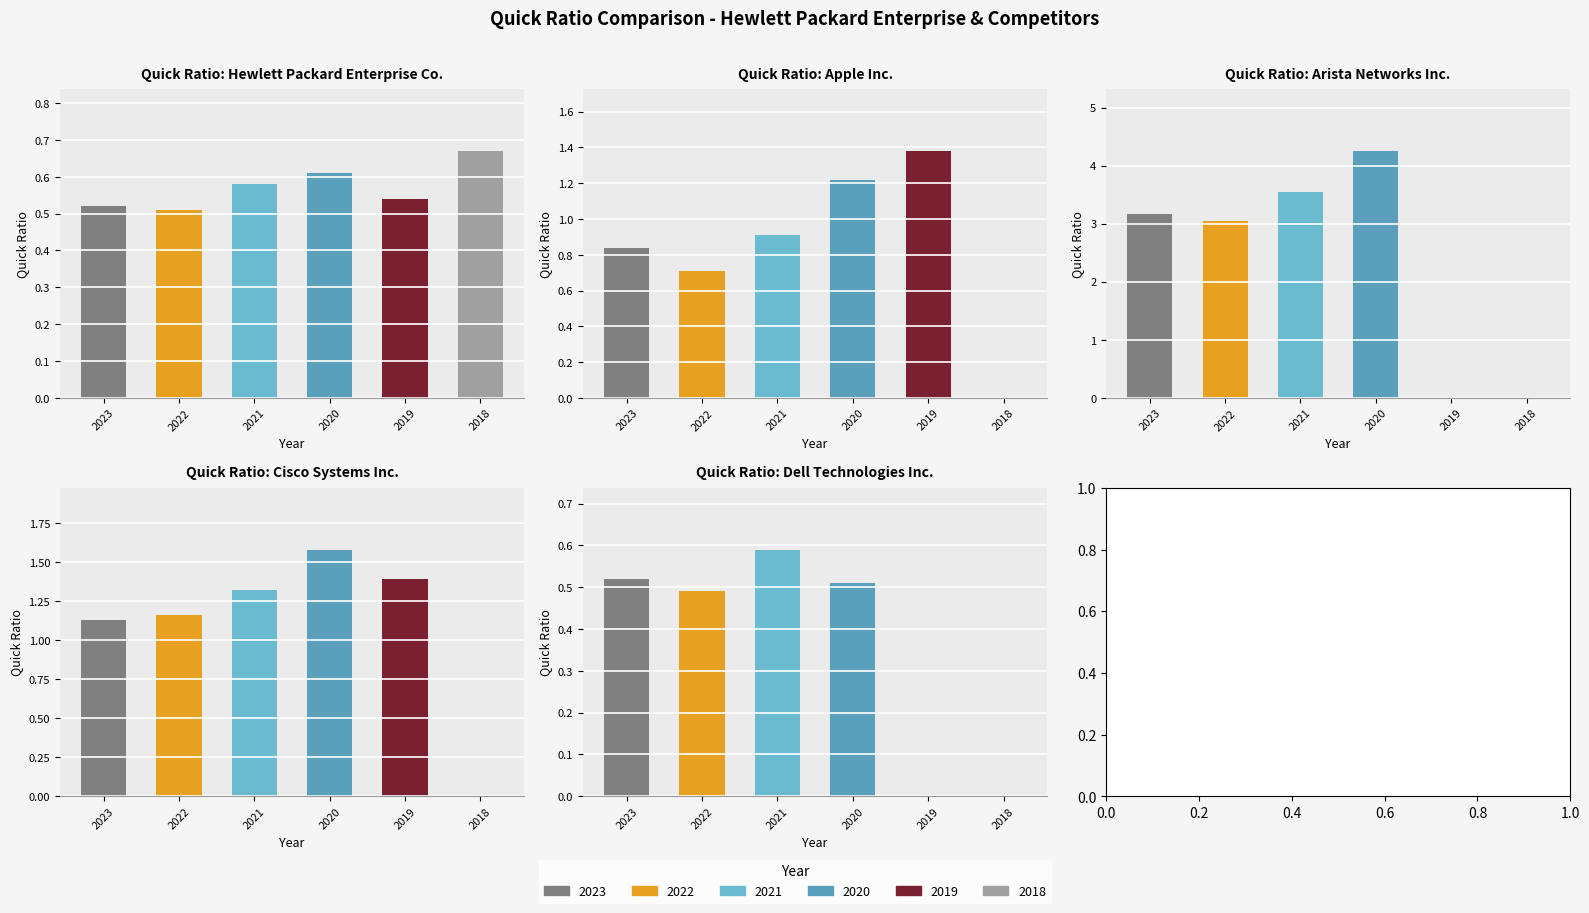

What is the difference between the second highest and minimum values in the Hewlett Packard Enterprise Co. series?

0.1